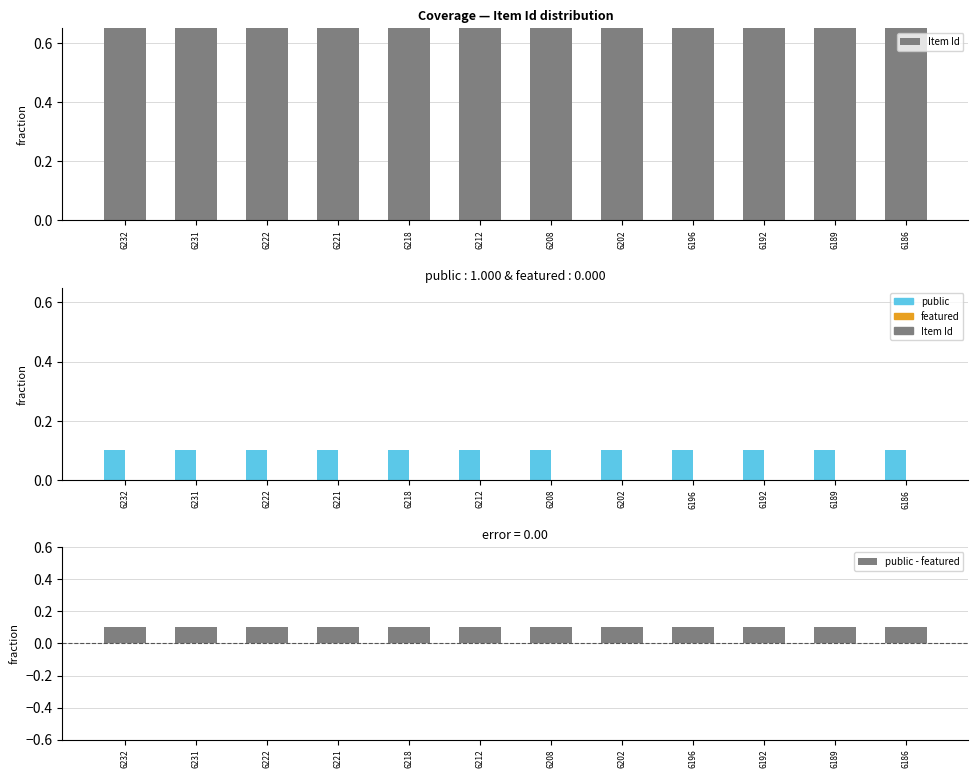

Which category has the highest value in the featured series?

6232